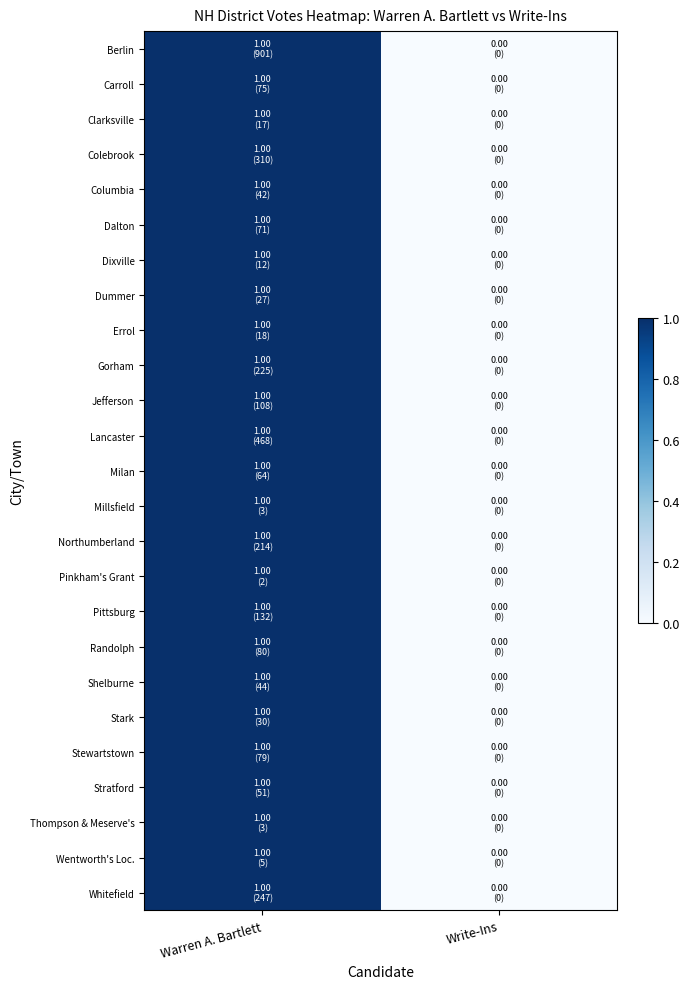

Reading right to left, list all the values displayed in this chart.

Berlin: Write-Ins=0	Warren A. Bartlett=1
Carroll: Write-Ins=0	Warren A. Bartlett=1
Clarksville: Write-Ins=0	Warren A. Bartlett=1
Colebrook: Write-Ins=0	Warren A. Bartlett=1
Columbia: Write-Ins=0	Warren A. Bartlett=1
Dalton: Write-Ins=0	Warren A. Bartlett=1
Dixville: Write-Ins=0	Warren A. Bartlett=1
Dummer: Write-Ins=0	Warren A. Bartlett=1
Errol: Write-Ins=0	Warren A. Bartlett=1
Gorham: Write-Ins=0	Warren A. Bartlett=1
Jefferson: Write-Ins=0	Warren A. Bartlett=1
Lancaster: Write-Ins=0	Warren A. Bartlett=1
Milan: Write-Ins=0	Warren A. Bartlett=1
Millsfield: Write-Ins=0	Warren A. Bartlett=1
Northumberland: Write-Ins=0	Warren A. Bartlett=1
Pinkham's Grant: Write-Ins=0	Warren A. Bartlett=1
Pittsburg: Write-Ins=0	Warren A. Bartlett=1
Randolph: Write-Ins=0	Warren A. Bartlett=1
Shelburne: Write-Ins=0	Warren A. Bartlett=1
Stark: Write-Ins=0	Warren A. Bartlett=1
Stewartstown: Write-Ins=0	Warren A. Bartlett=1
Stratford: Write-Ins=0	Warren A. Bartlett=1
Thompson & Meserve's: Write-Ins=0	Warren A. Bartlett=1
Wentworth's Loc.: Write-Ins=0	Warren A. Bartlett=1
Whitefield: Write-Ins=0	Warren A. Bartlett=1